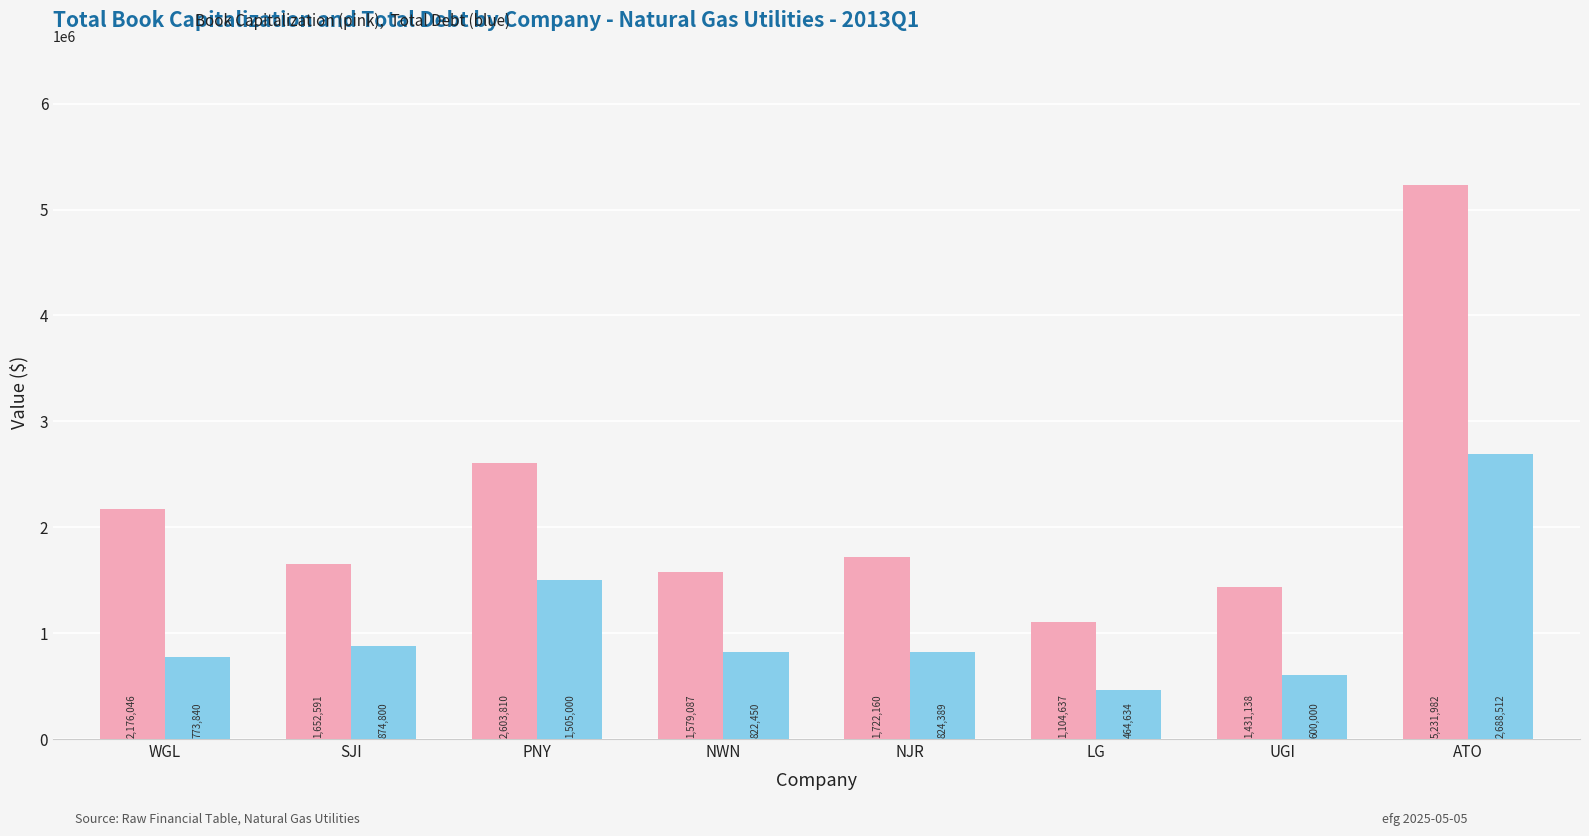

At which category is the sum across all series the highest?

ATO